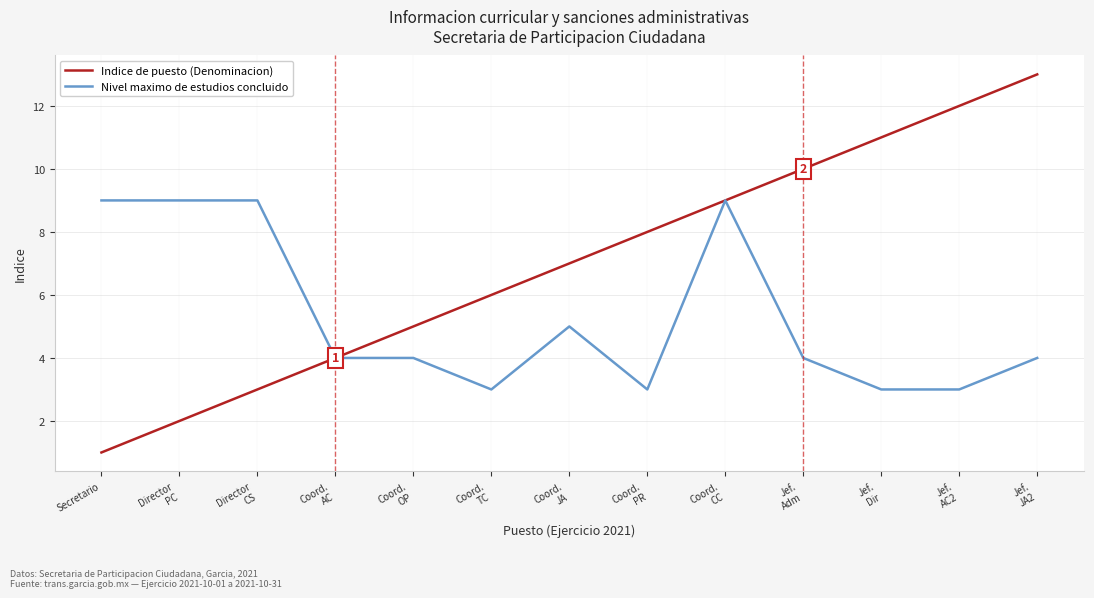

Which series has the largest total across all categories?

Indice de puesto (Denominacion)